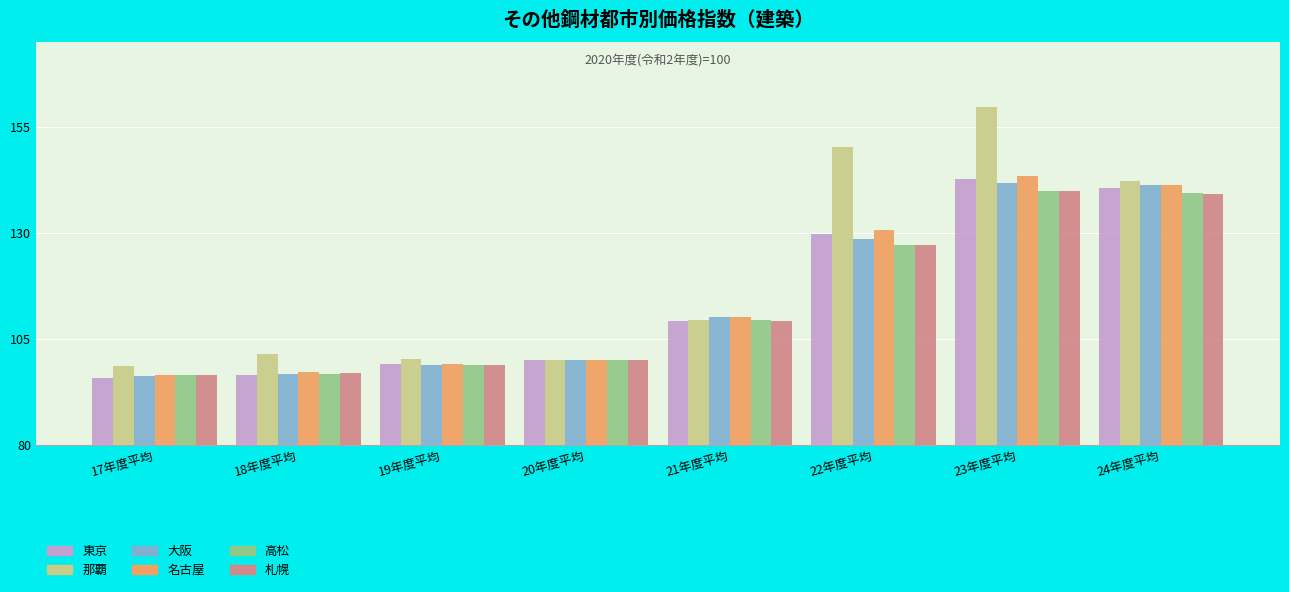

What is the spread (max minus min) of values at 21年度平均?

0.9